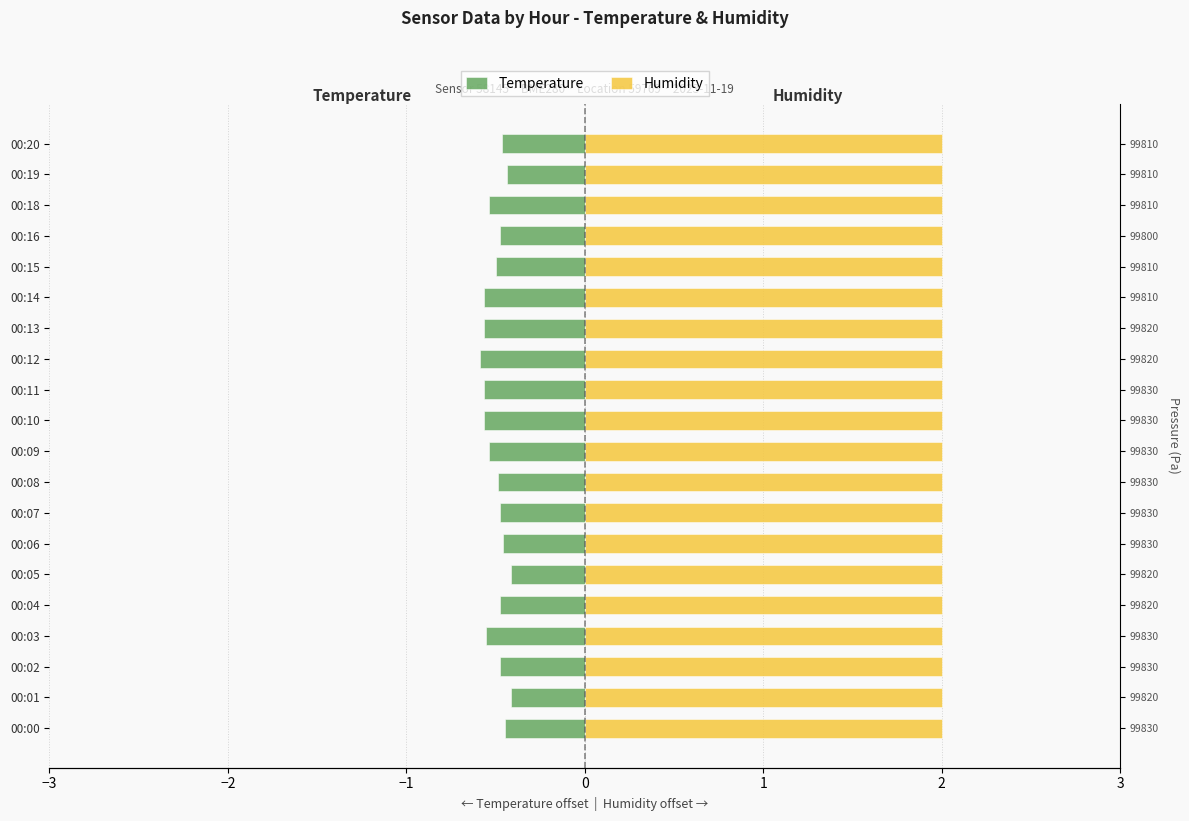

At how many categories does at least one series exceed 0?

20